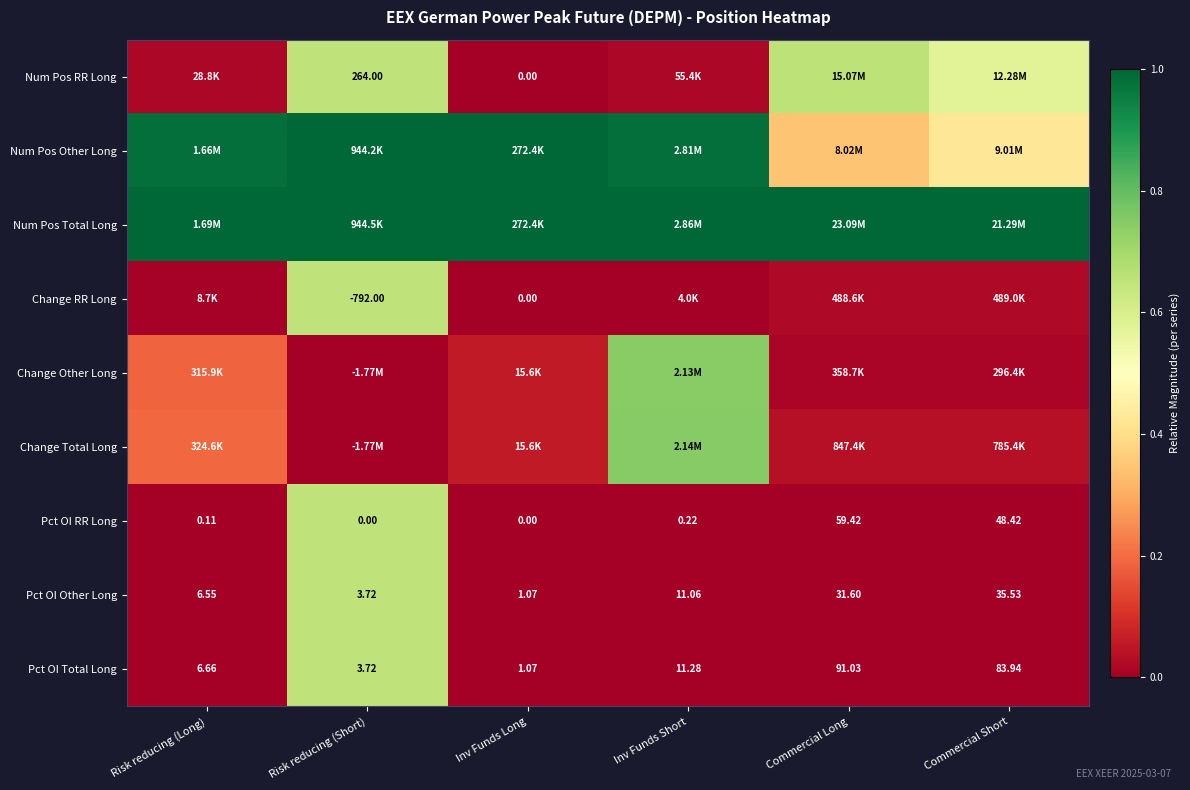

Where does the Pct OI Total Long series first go above 11?

Inv Funds Short